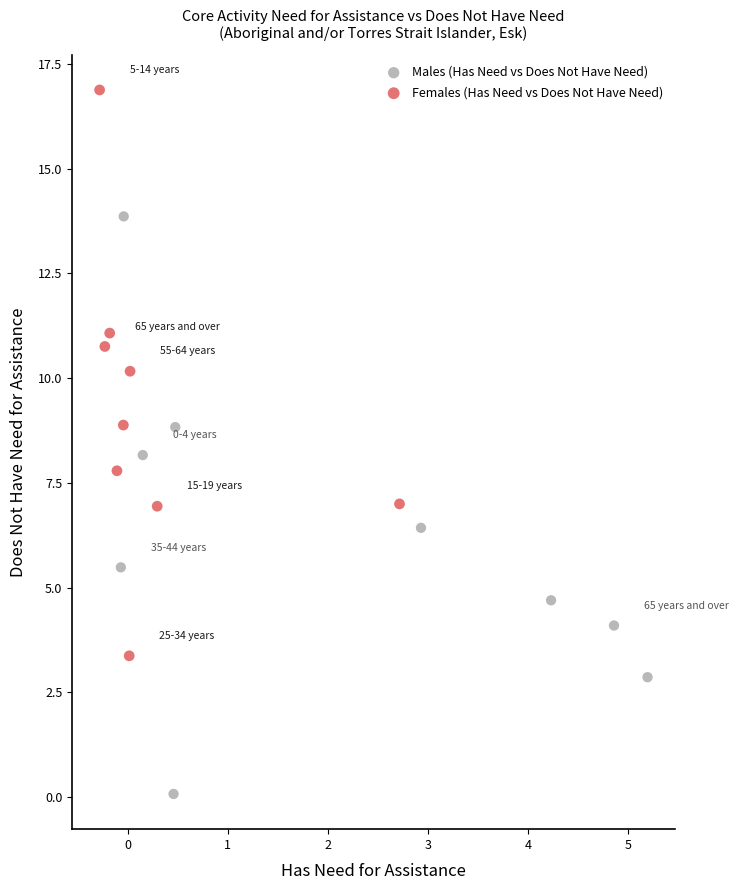

What are all the series names shown in the legend?

Males (Has Need vs Does Not Have Need), Females (Has Need vs Does Not Have Need)